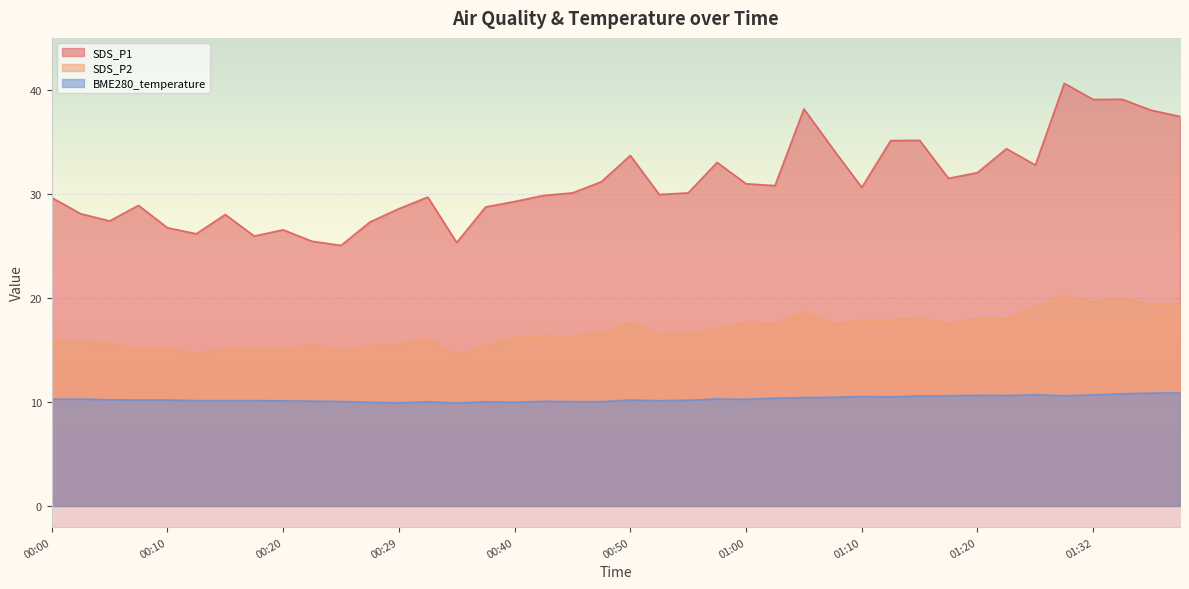

What is the difference between the highest and lowest values at 00:22?

15.4